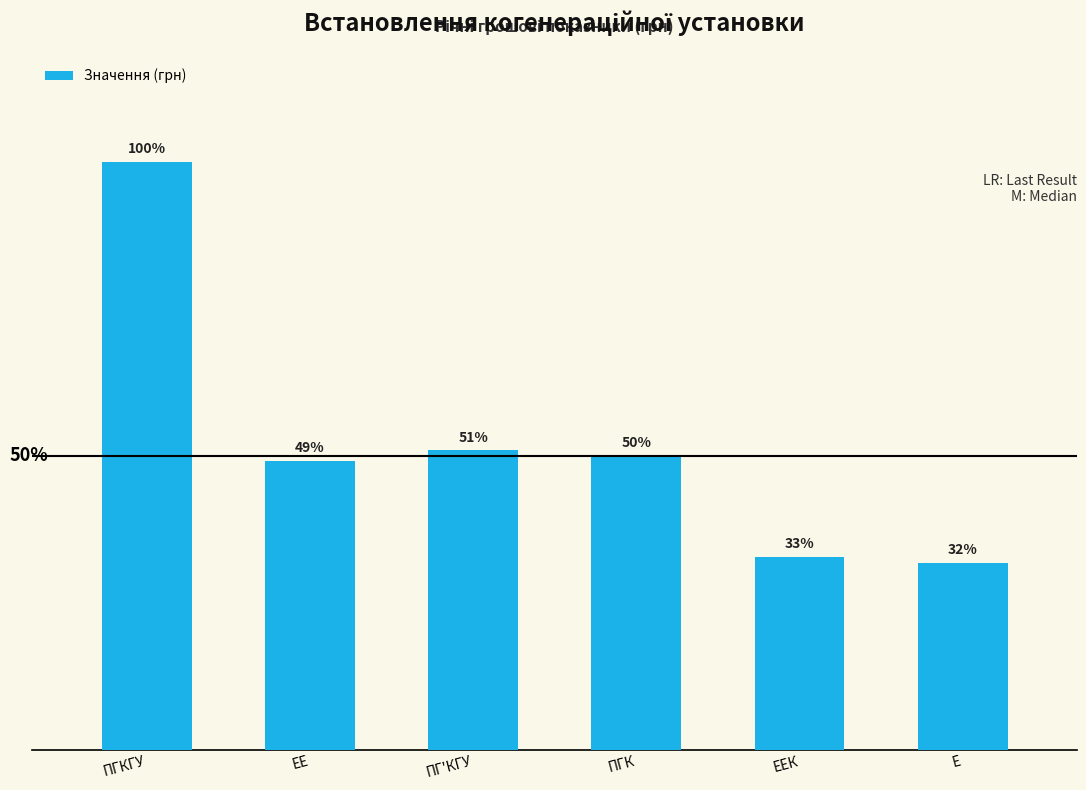

List the labels in order of value, smallest first.

Е, ЕЕК, ЕЕ, ПГК, ПГ'КГУ, ПГКГУ